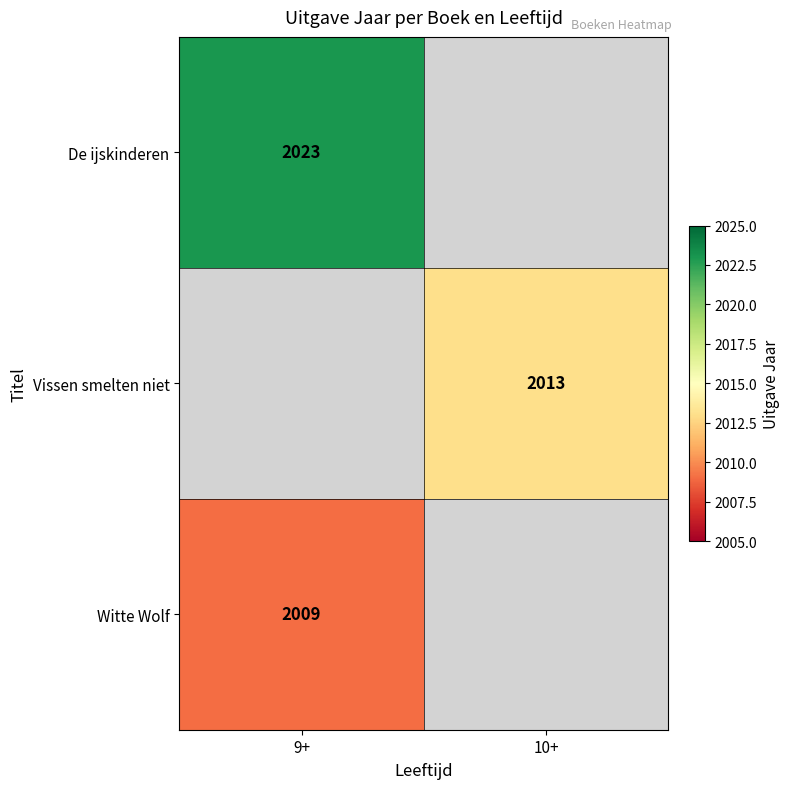

The Vissen smelten niet series shows 421.9 at 10+. True or false?

False